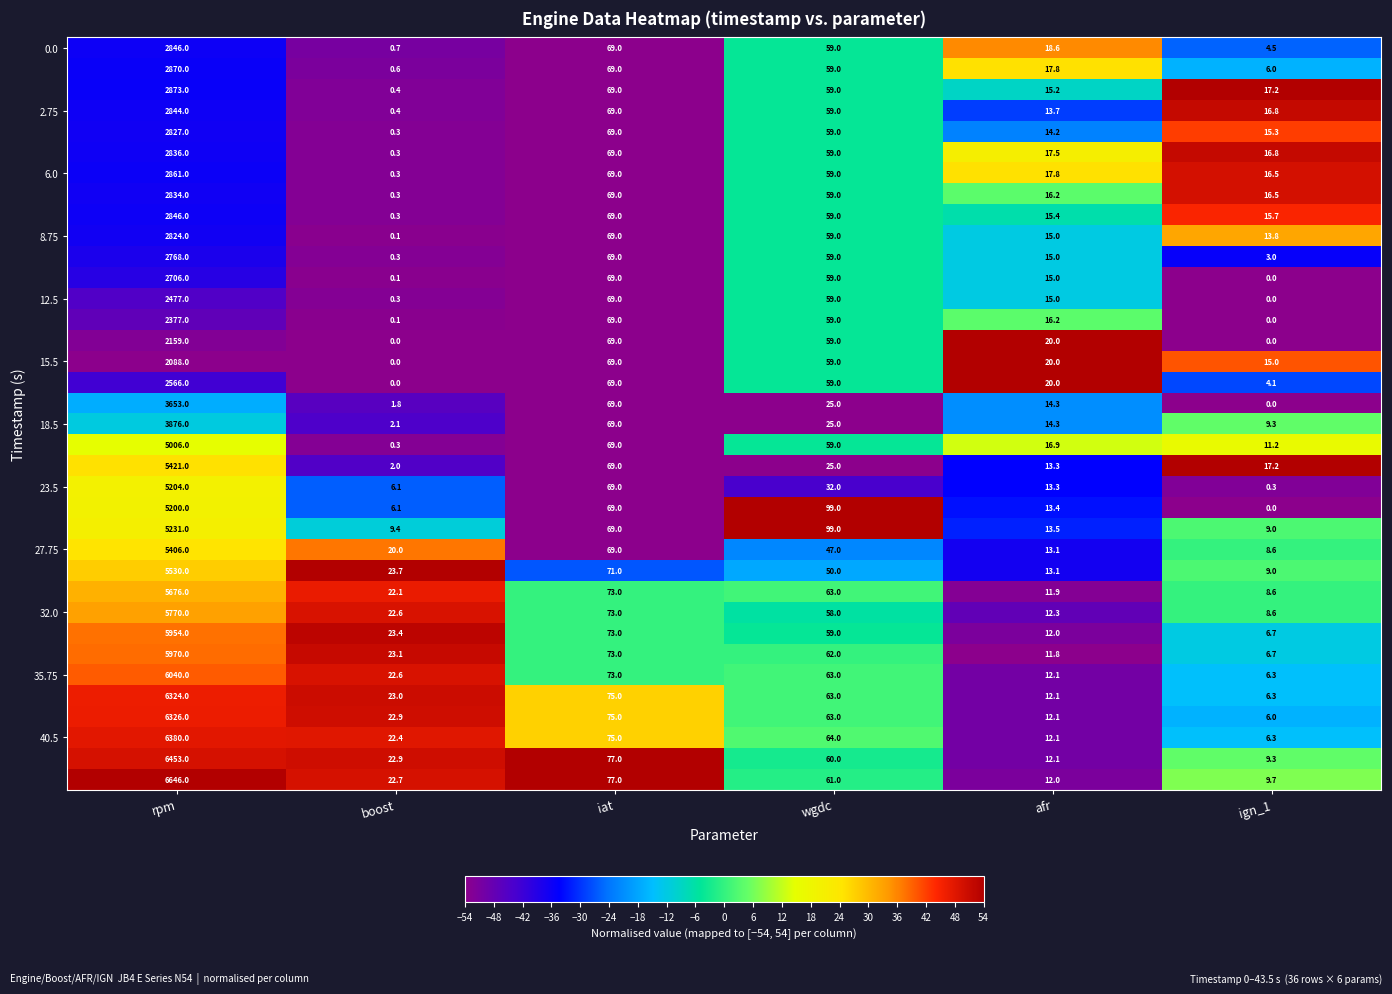

What is the spread (max minus min) of values at iat?

8.0